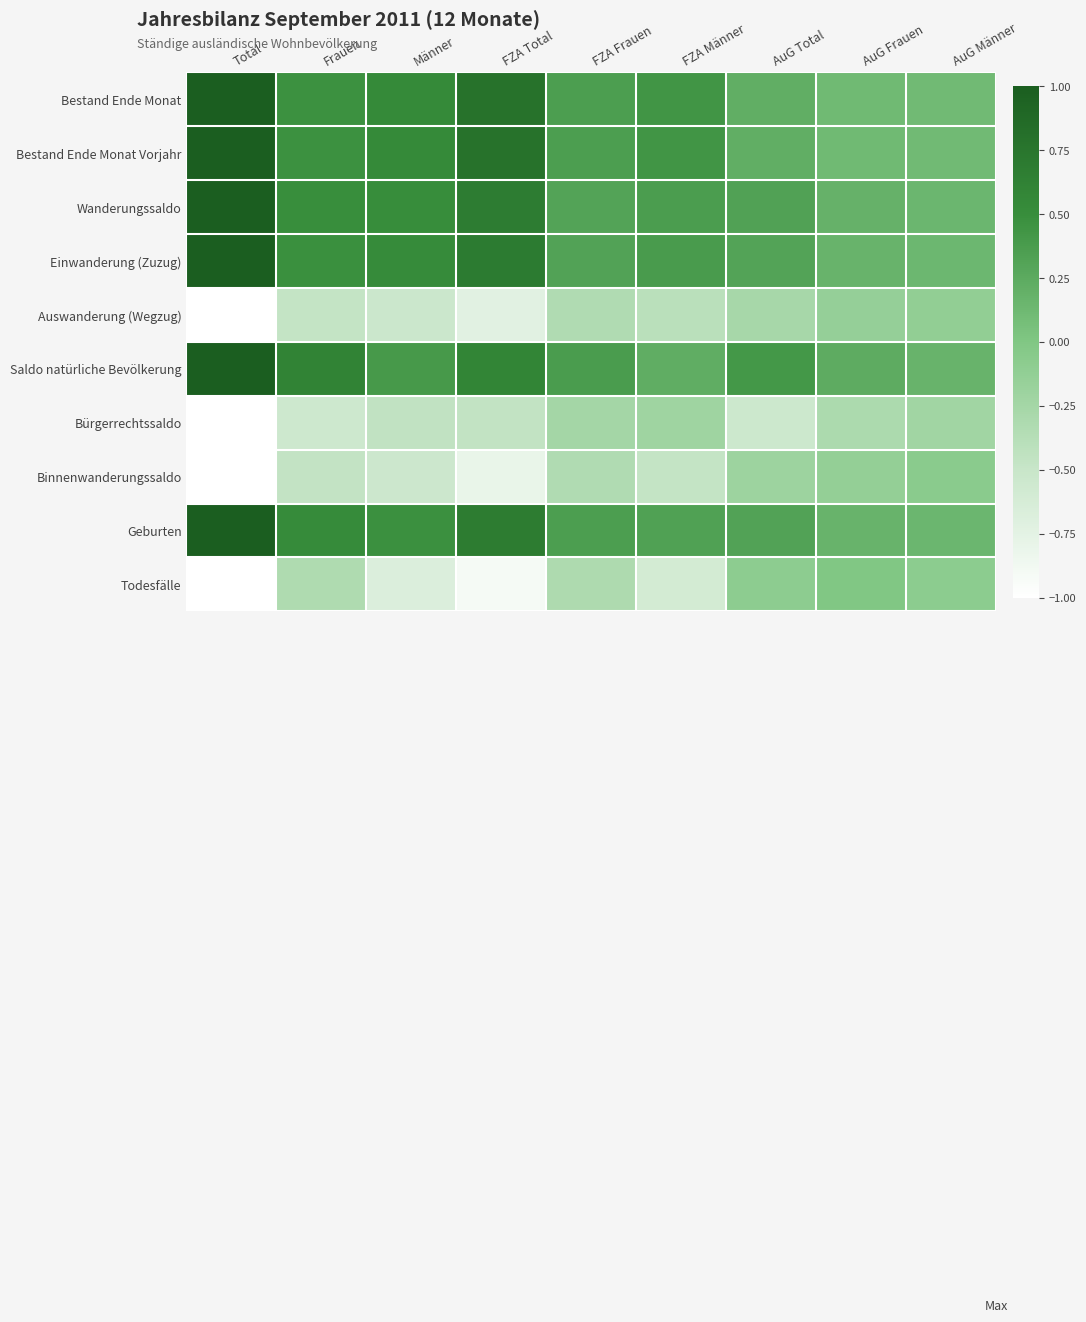

What is the total value across all series at FZA Männer?

0.5